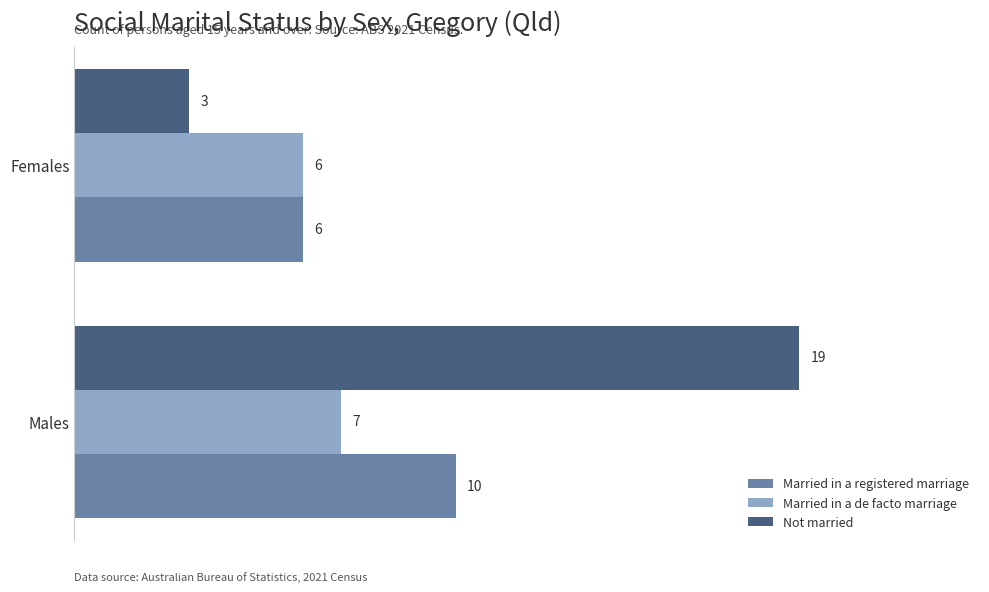

List the series in order of their peak value, highest first.

Not married, Married in a registered marriage, Married in a de facto marriage